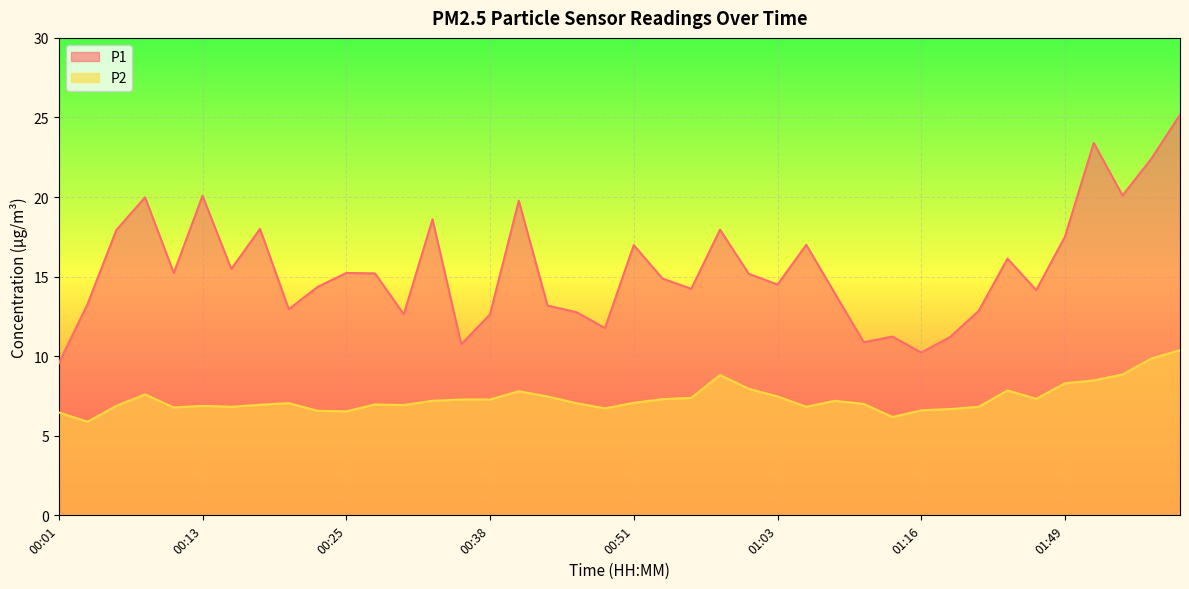

True or false: P2 and P1 intersect in this chart.

False